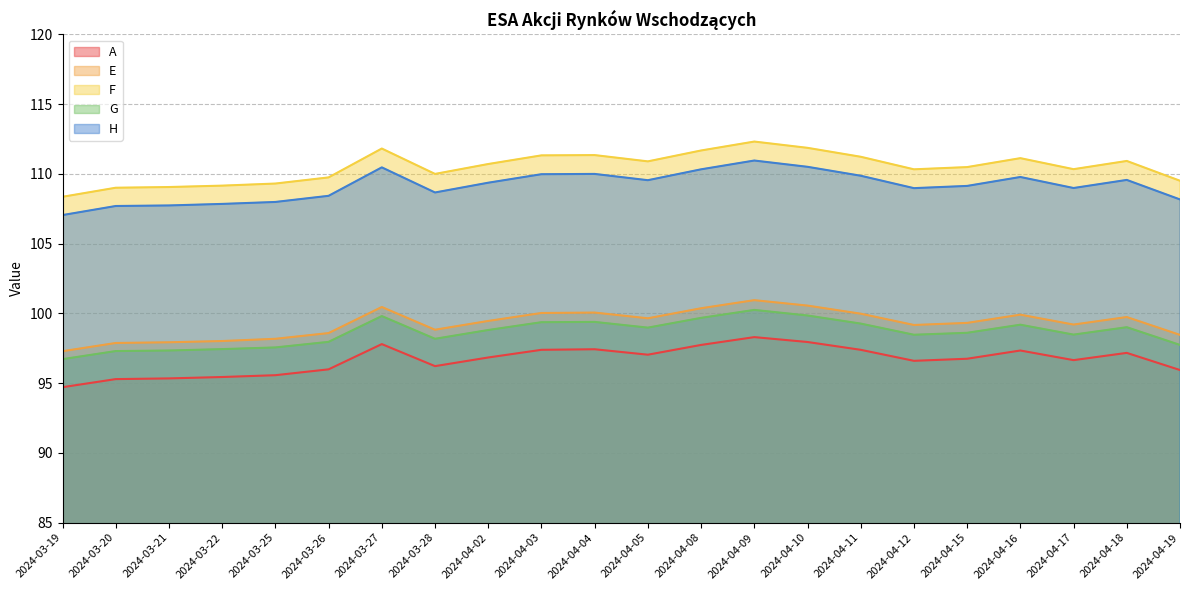

Reading right to left, what are all the values shown in this chart?

A: 95.9	97.2	96.7	97.3	96.8	96.6	97.4	98.0	98.3	97.7	97.0	97.4	97.4	96.8	96.2	97.8	96.0	95.6	95.4	95.3	95.3	94.7
E: 98.5	99.7	99.2	99.9	99.3	99.2	100.0	100.6	101.0	100.4	99.7	100.1	100.0	99.5	98.8	100.5	98.6	98.2	98.0	97.9	97.9	97.3
F: 109.5	110.9	110.3	111.1	110.5	110.3	111.2	111.9	112.3	111.7	110.9	111.3	111.3	110.7	110.0	111.8	109.8	109.3	109.2	109.1	109.0	108.4
G: 97.7	99.0	98.5	99.2	98.6	98.5	99.3	99.8	100.2	99.7	99.0	99.4	99.4	98.8	98.2	99.8	98.0	97.6	97.4	97.3	97.3	96.7
H: 108.2	109.6	109.0	109.8	109.1	109.0	109.9	110.5	111.0	110.3	109.5	110.0	110.0	109.4	108.7	110.5	108.4	108.0	107.8	107.7	107.7	107.0